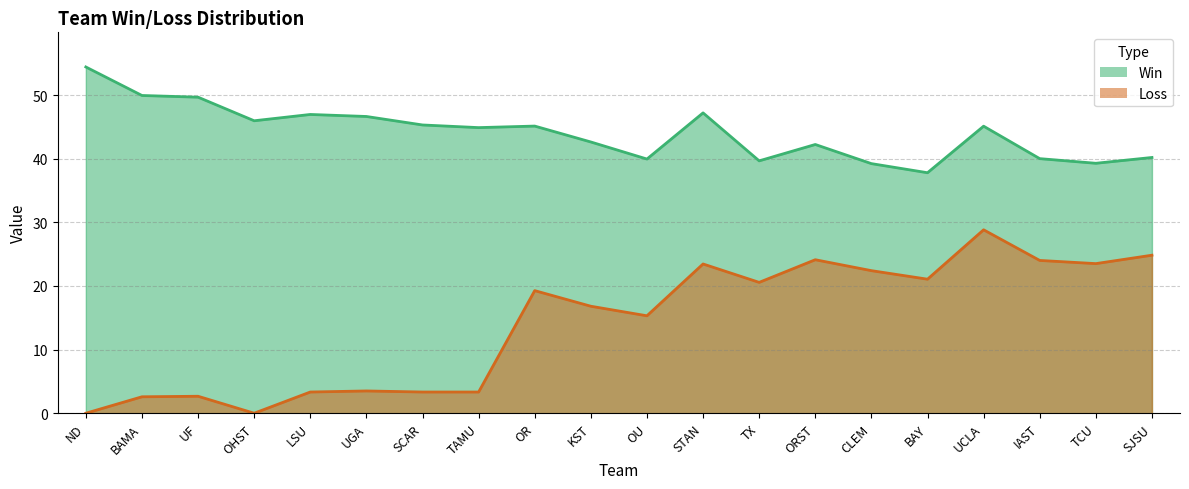

What is the label of the 14th point from the left?

ORST